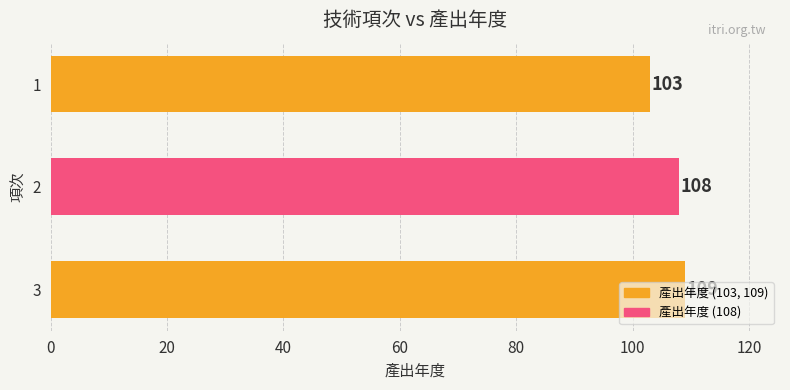

Count the number of categories in the chart.

3